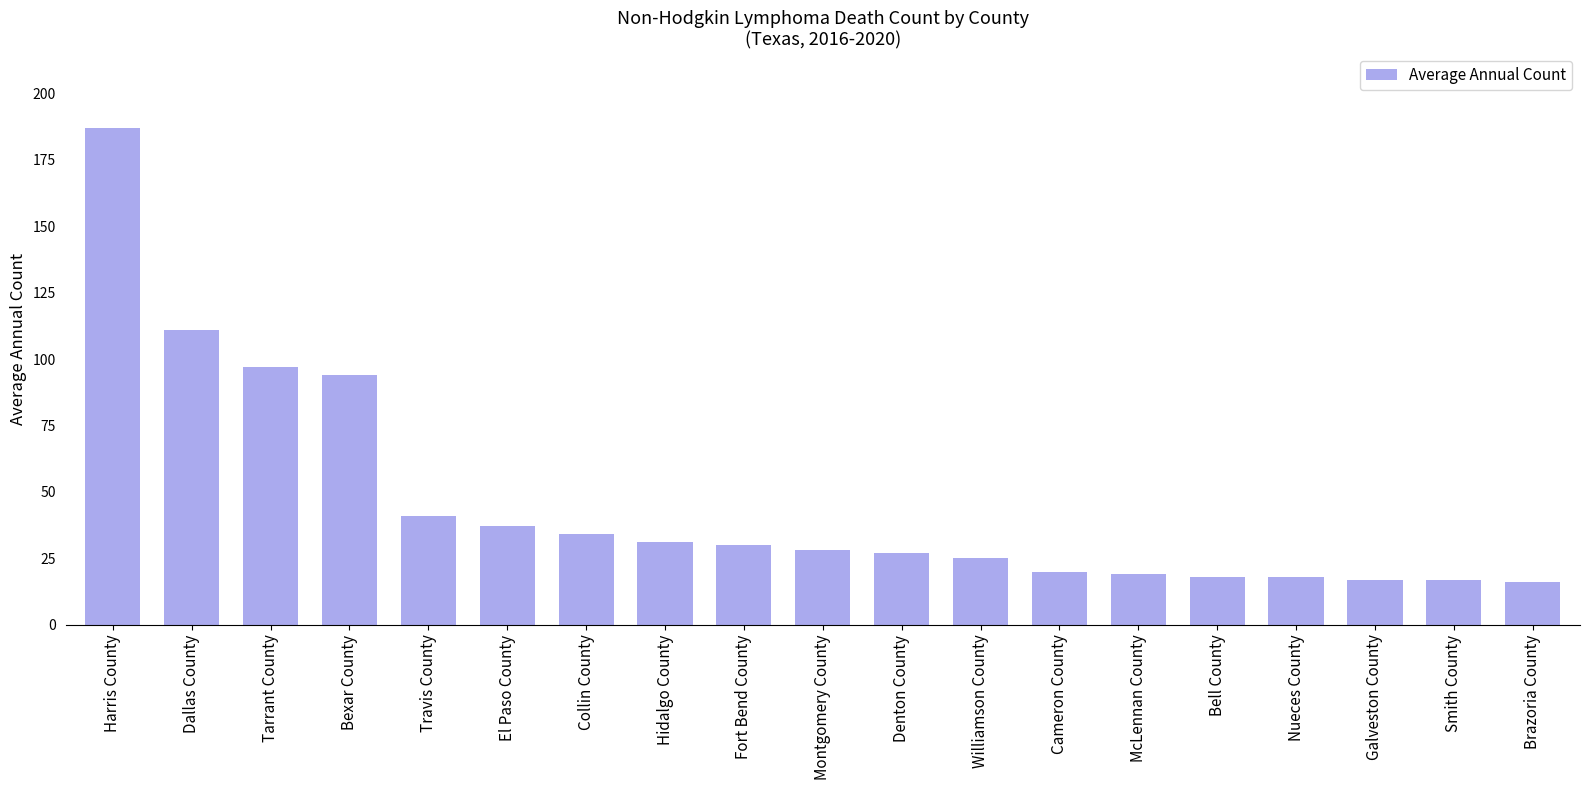

What is the minimum value shown in the chart?

16